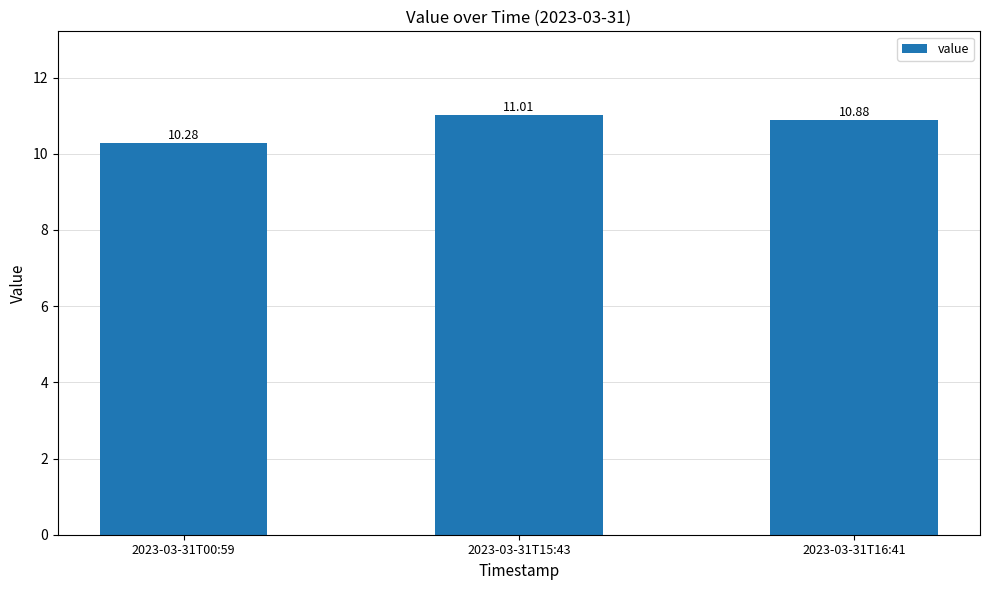

Reading left to right, what are all the values shown in this chart?

10.3	11.0	10.9